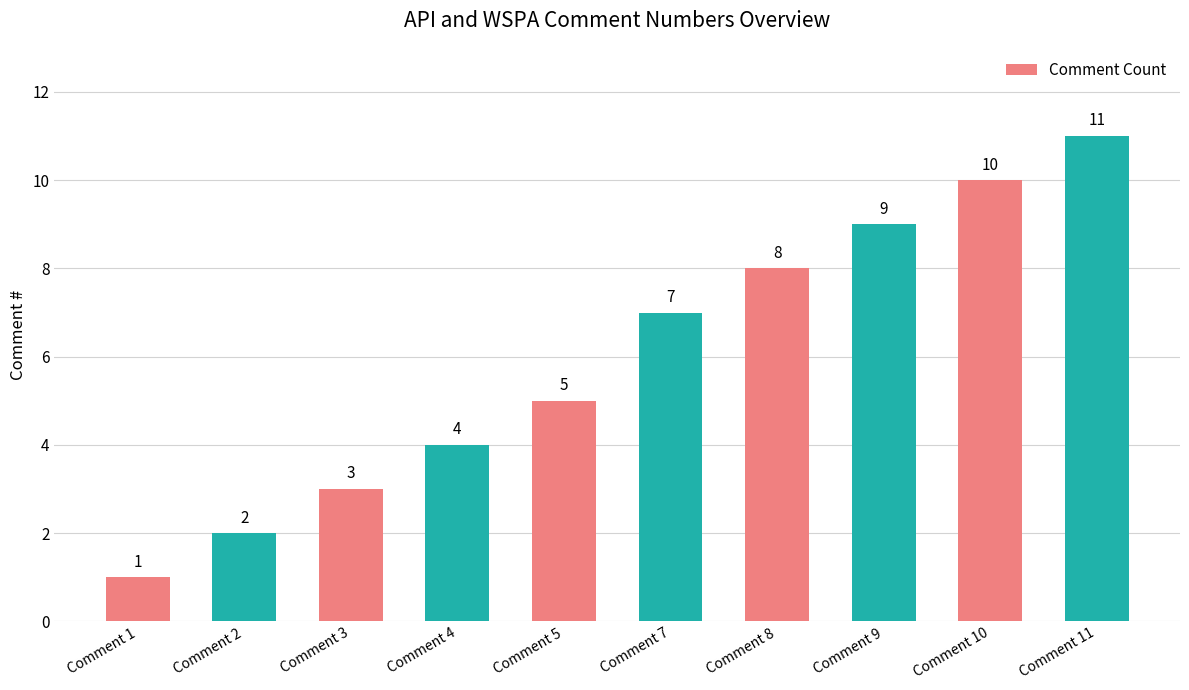

Is it true that the value at Comment 10 is 14?

False